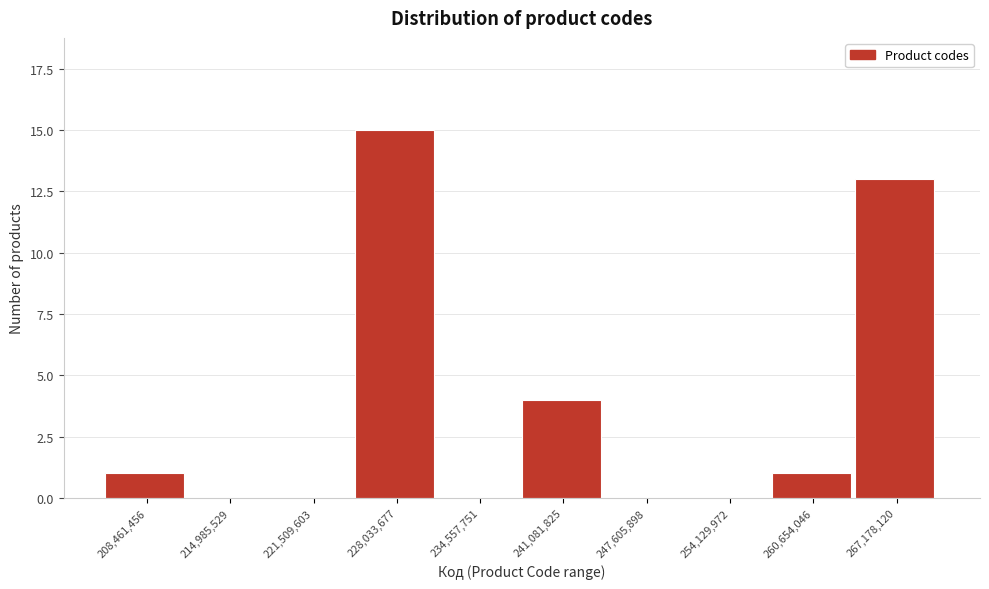

Reading right to left, extract all data points from this chart.

267,178,120=13	260,654,046=1	254,129,972=0	247,605,898=0	241,081,825=4	234,557,751=0	228,033,677=15	221,509,603=0	214,985,529=0	208,461,456=1